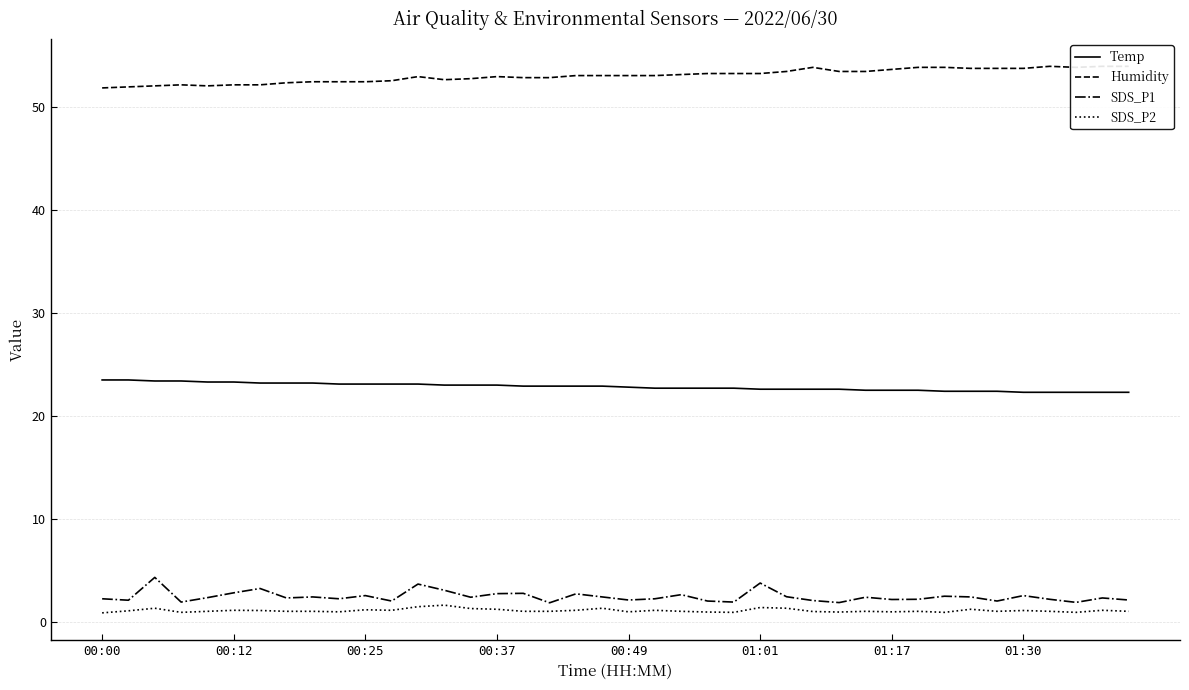

Does the chart have visible grid lines?

Yes